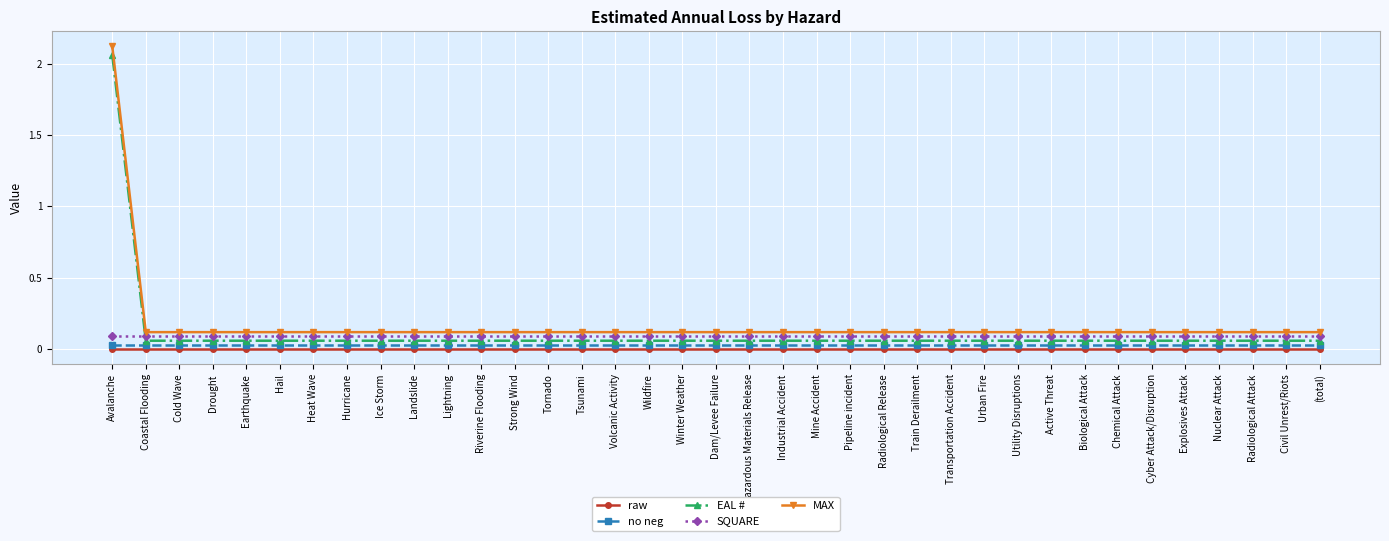

What is the label of the 7th point from the right?

Chemical Attack